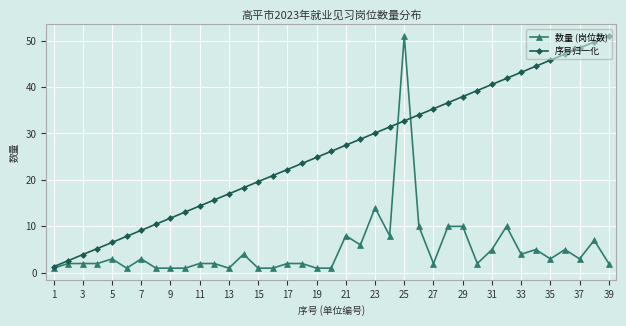

Reading right to left, transcribe all the data shown in this chart.

数量 (岗位数): 2.0	7.0	3.0	5.0	3.0	5.0	4.0	10.0	5.0	2.0	10.0	10.0	2.0	10.0	51.0	8.0	14.0	6.0	8.0	1.0	1.0	2.0	2.0	1.0	1.0	4.0	1.0	2.0	2.0	1.0	1.0	1.0	3.0	1.0	3.0	2.0	2.0	2.0	1.0
序号归一化: 51.0	49.7	48.4	47.1	45.8	44.5	43.2	41.8	40.5	39.2	37.9	36.6	35.3	34.0	32.7	31.4	30.1	28.8	27.5	26.2	24.8	23.5	22.2	20.9	19.6	18.3	17.0	15.7	14.4	13.1	11.8	10.5	9.2	7.8	6.5	5.2	3.9	2.6	1.3